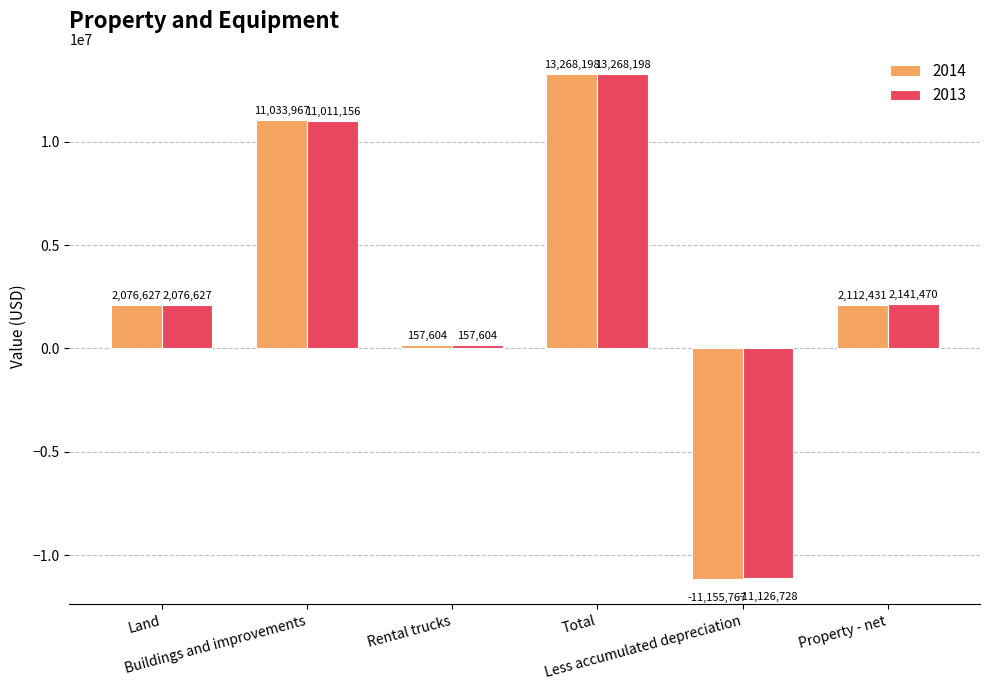

Which series has the largest total across all categories?

2013